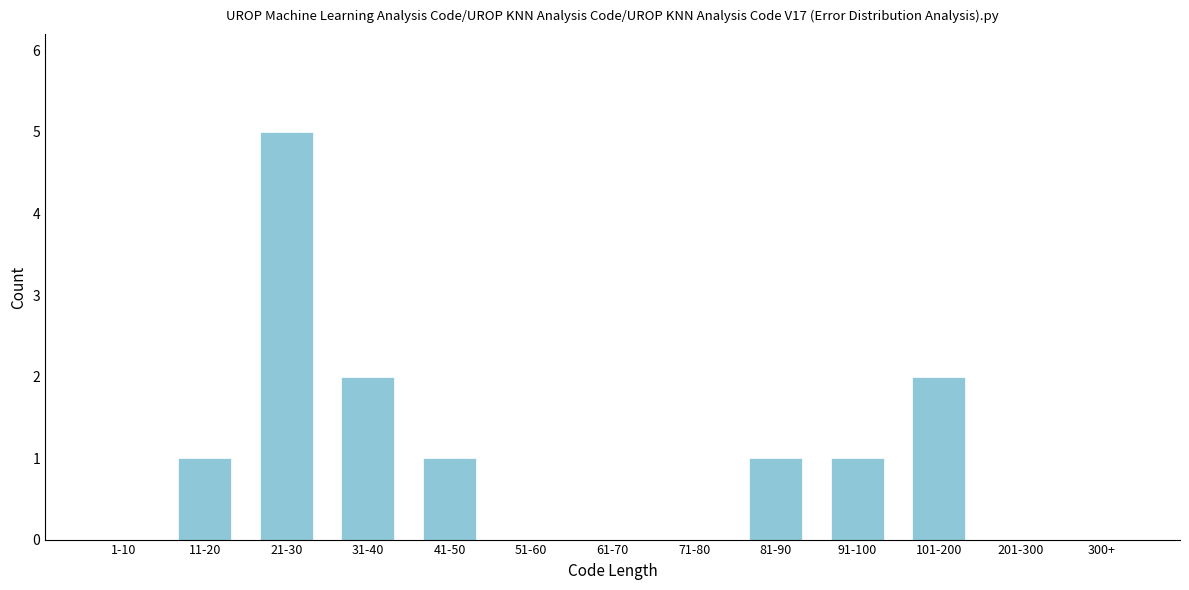

Reading left to right, what are all the values shown in this chart?

1-10=0	11-20=1	21-30=5	31-40=2	41-50=1	51-60=0	61-70=0	71-80=0	81-90=1	91-100=1	101-200=2	201-300=0	300+=0